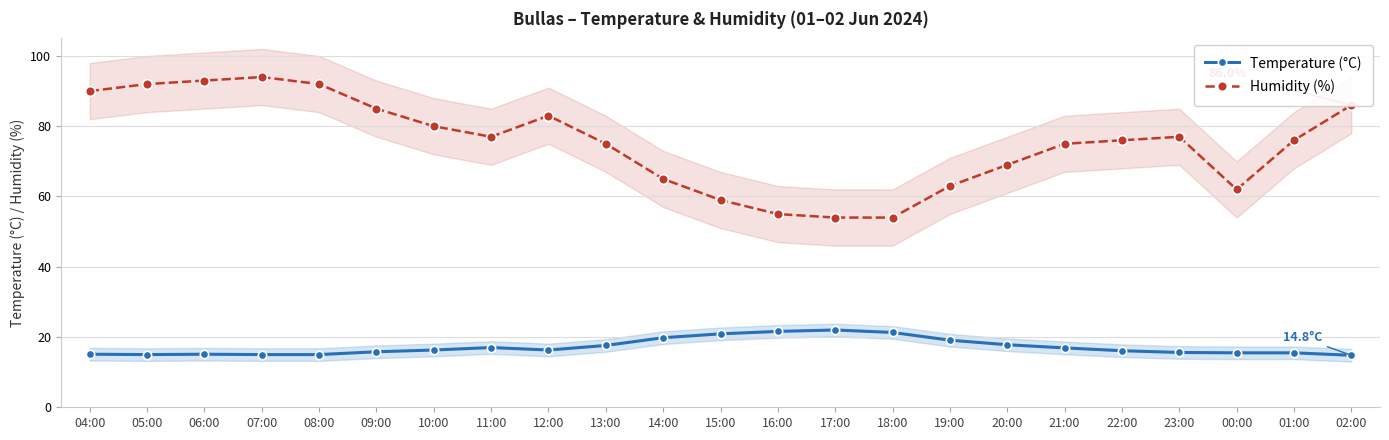

List the series in order of their peak value, highest first.

Humidity (%), Temperature (°C)